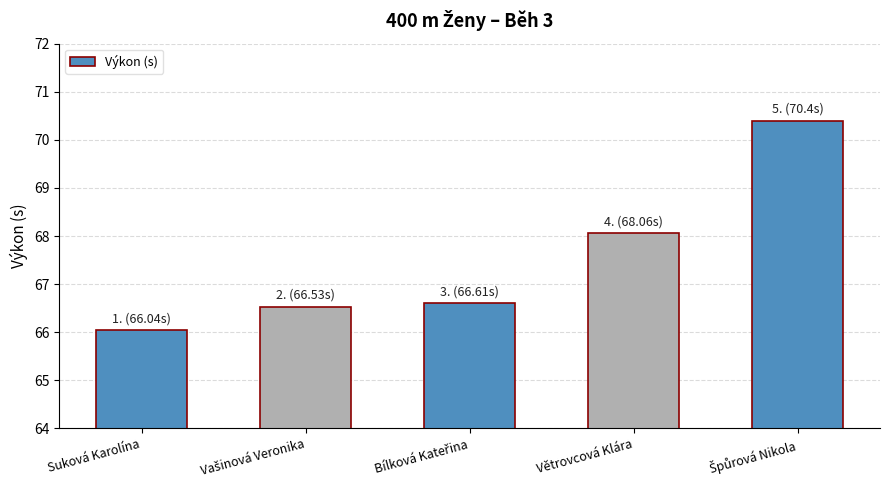

At which category does the chart reach its minimum across all series?

Suková Karolína